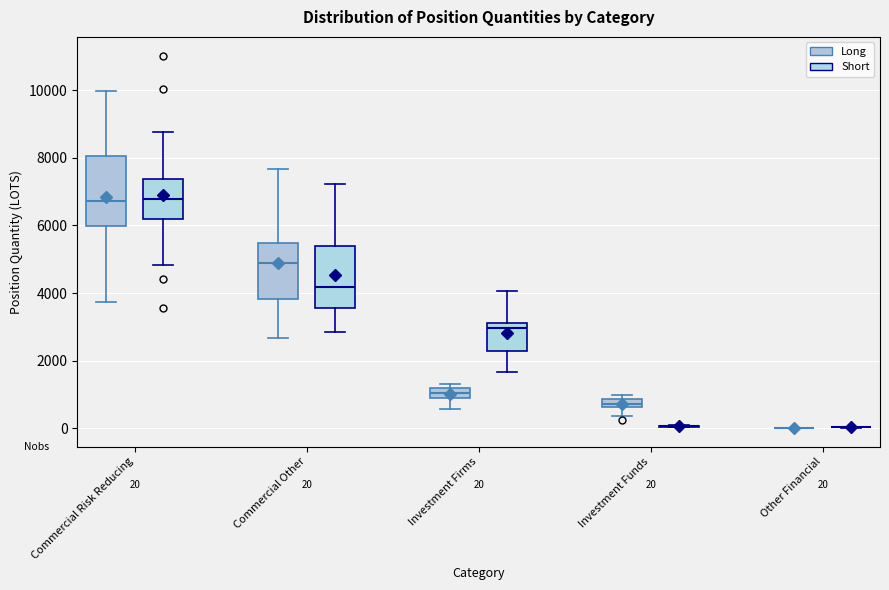

Which box is the tallest, from its lower edge to its upper edge?

Commercial Risk Reducing (Long)